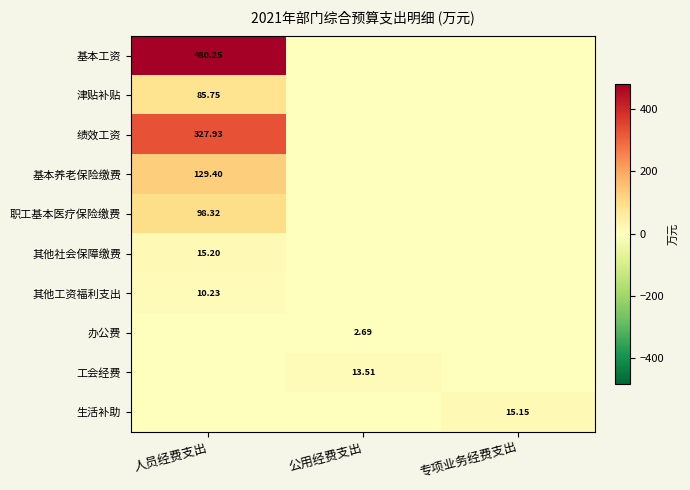

Count the number of categories in the chart.

3